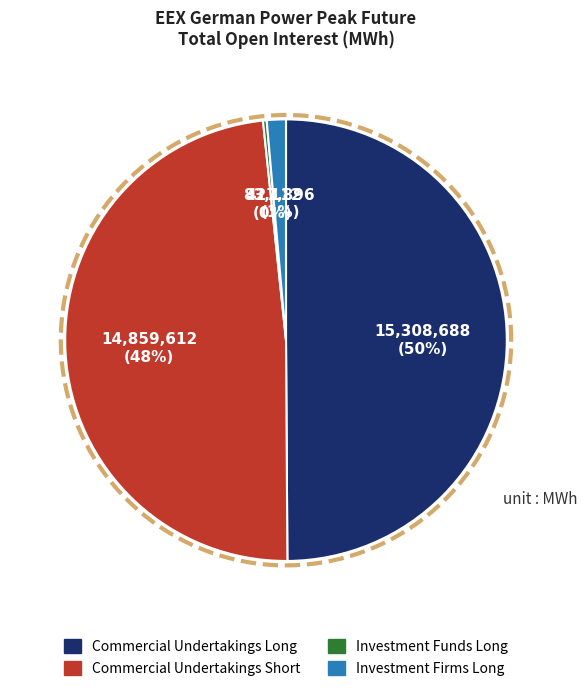

What is the change in value from Commercial Undertakings Long to Investment Funds Long?

-15225576